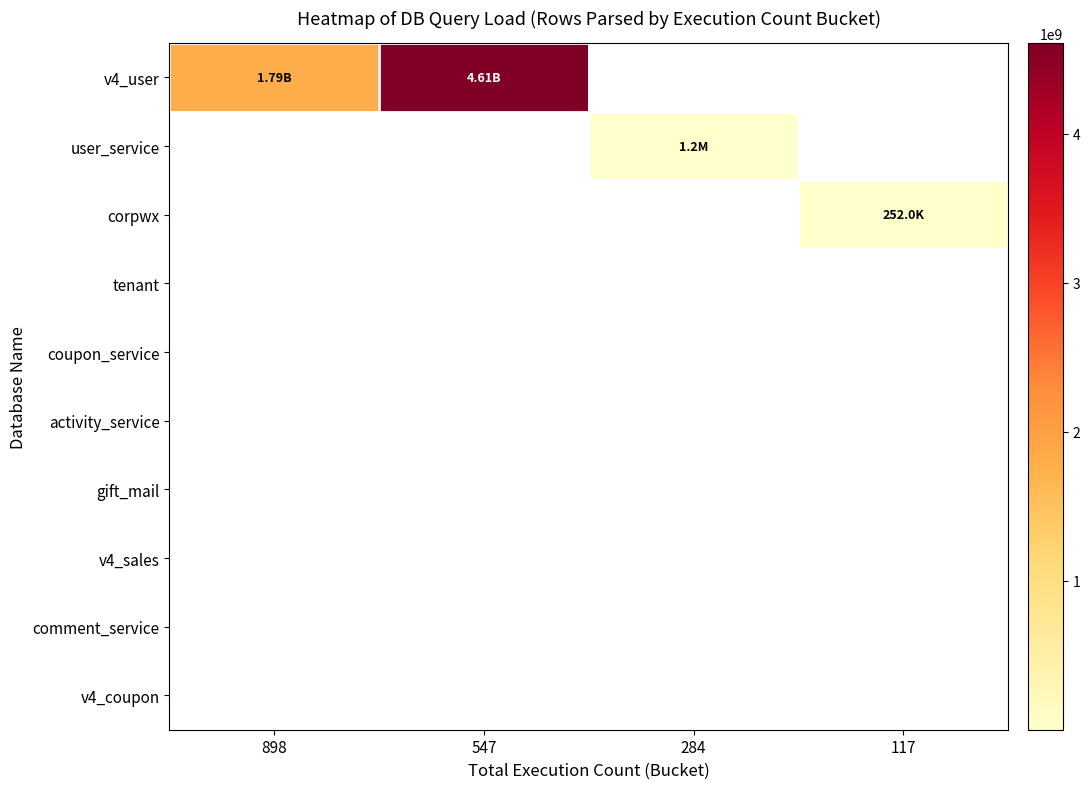

At how many categories does at least one series exceed 1943486383?

1